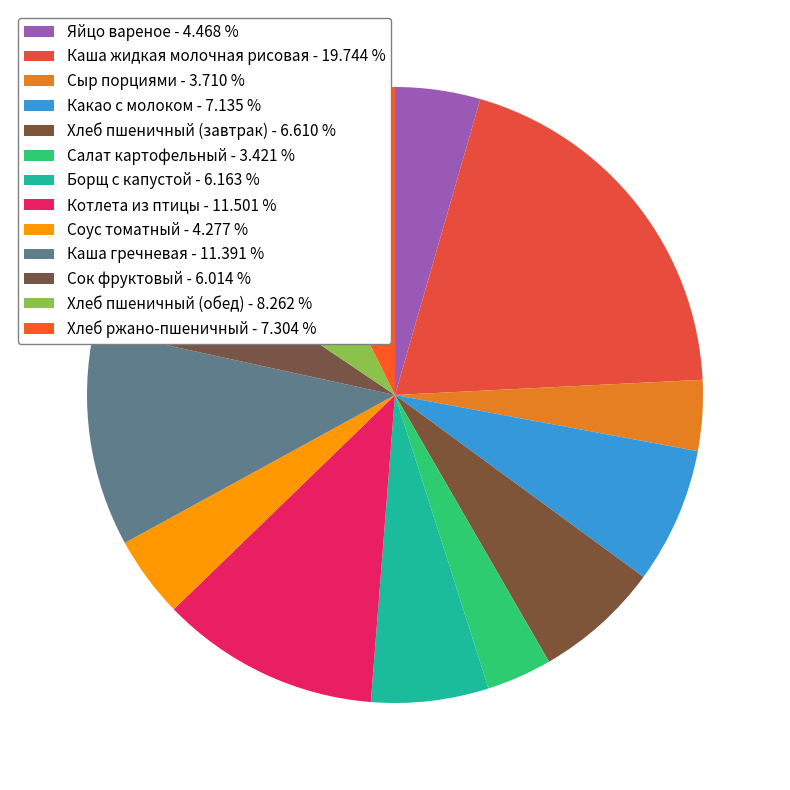

Which slice is the largest?

Каша жидкая молочная рисовая